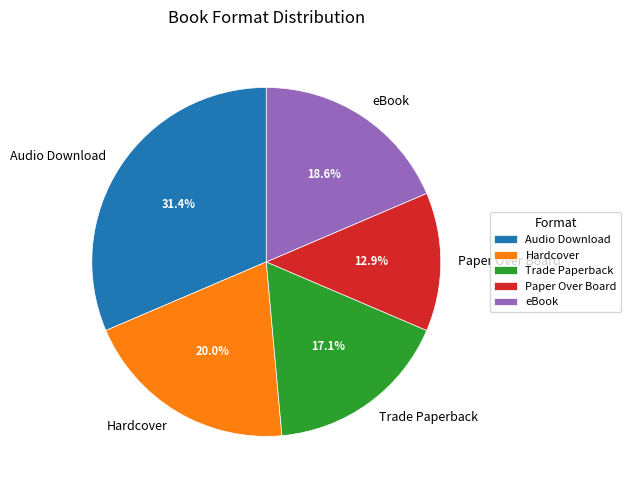

Does Audio Download represent more than half of the total?

No